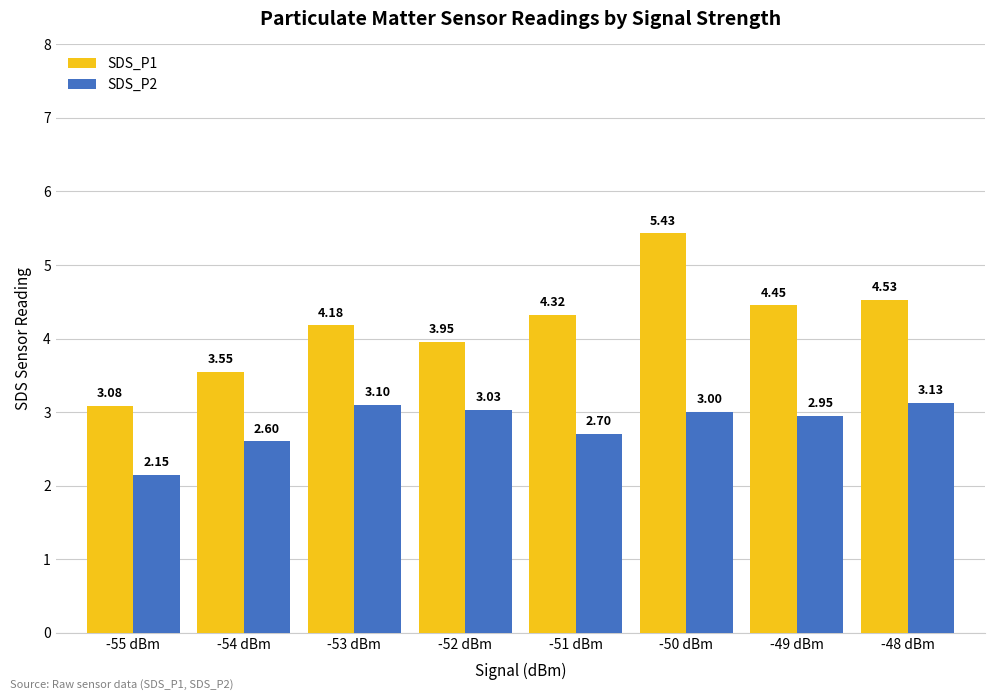

Which series changed the most between -54 dBm and -50 dBm?

SDS_P1